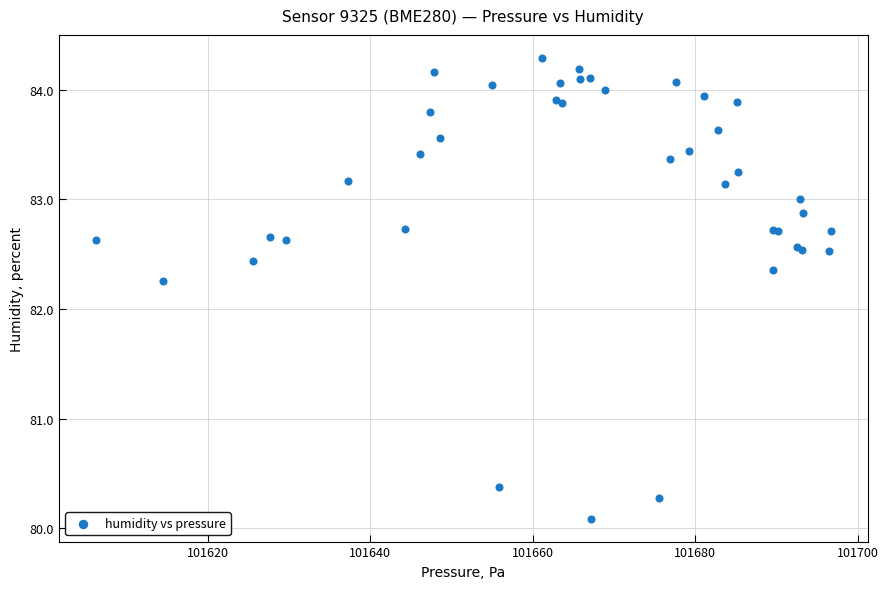

What Y value in the scatter plot is closest to 82?

82.3